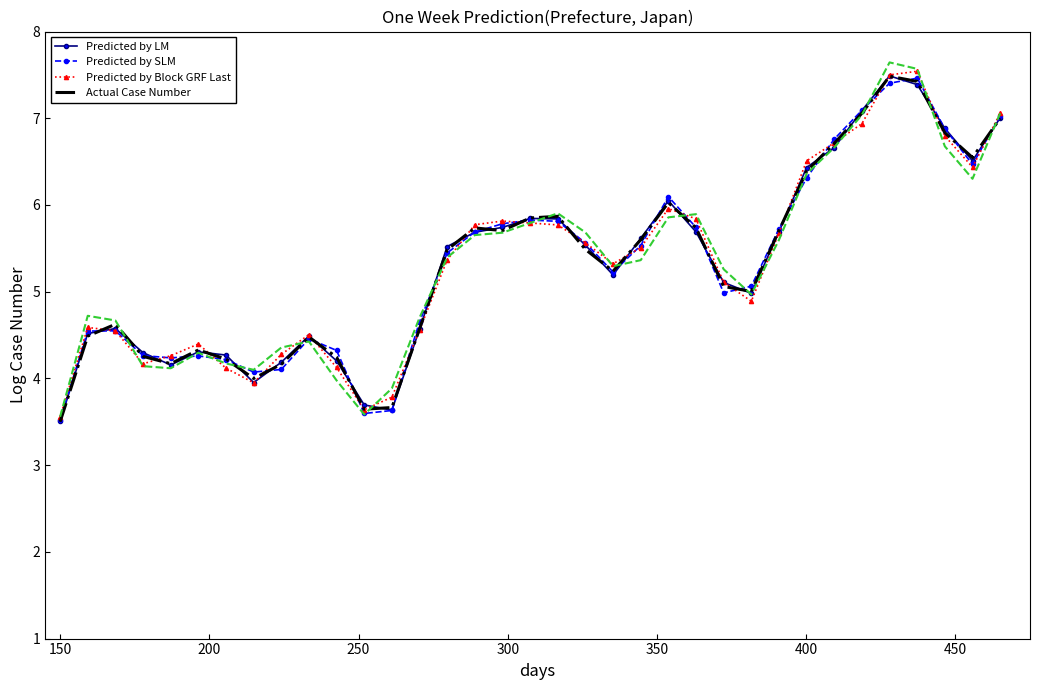

What is the maximum value for Predicted by Block GRF Last?

7.5